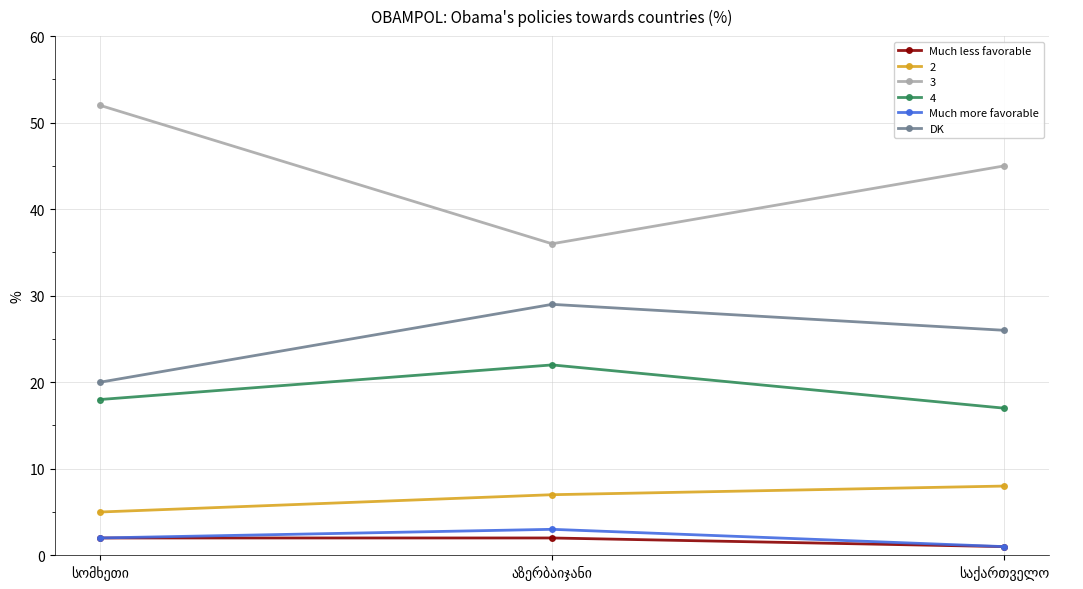

What is the sum of all DK values?

75